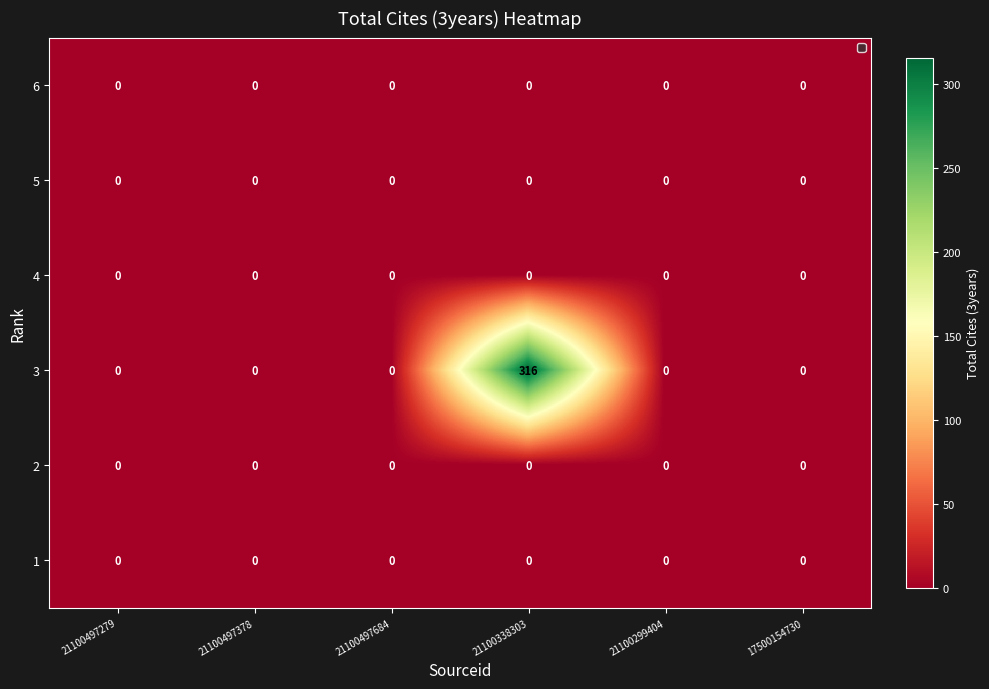

Which series has the widest spread of values?

3